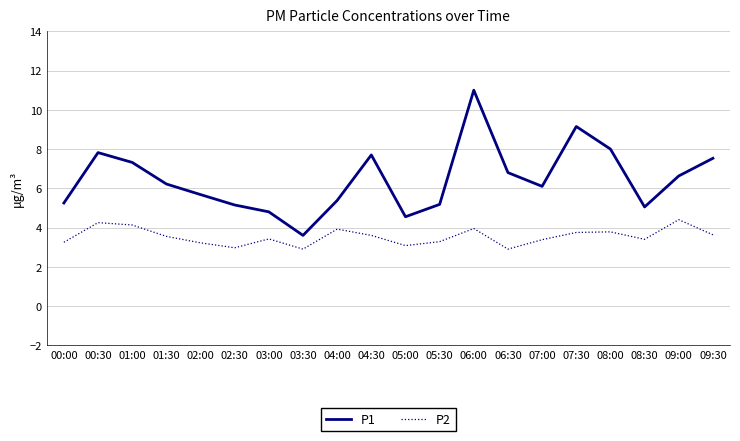

How many interior local peaks does the P2 series have?

6